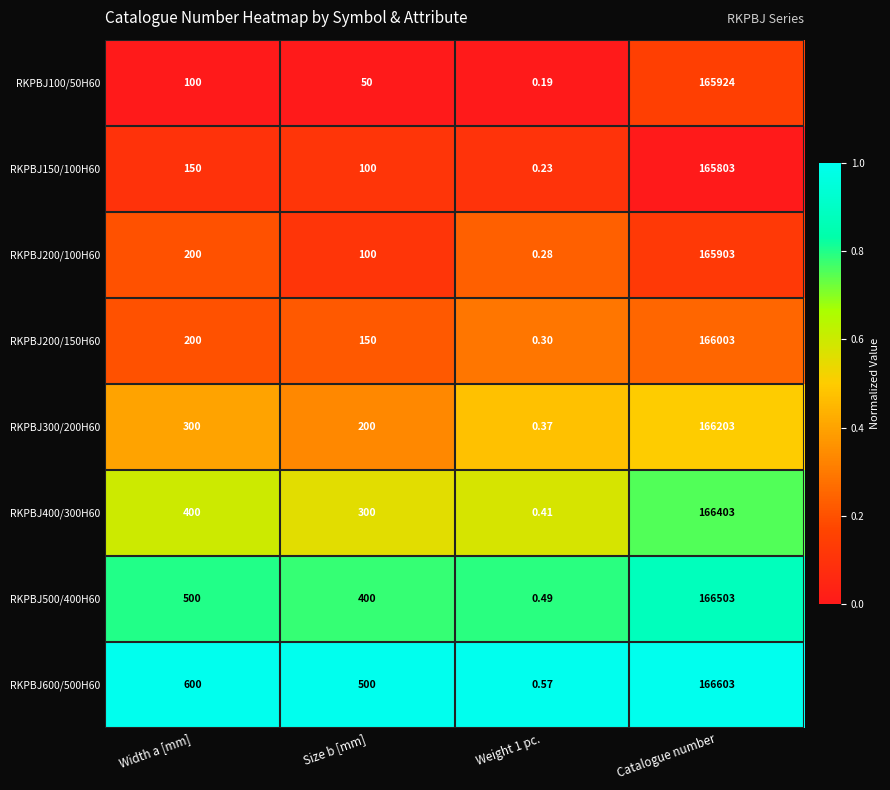

Where is RKPBJ200/150H60 nearest to the value 83001?

Width a [mm]